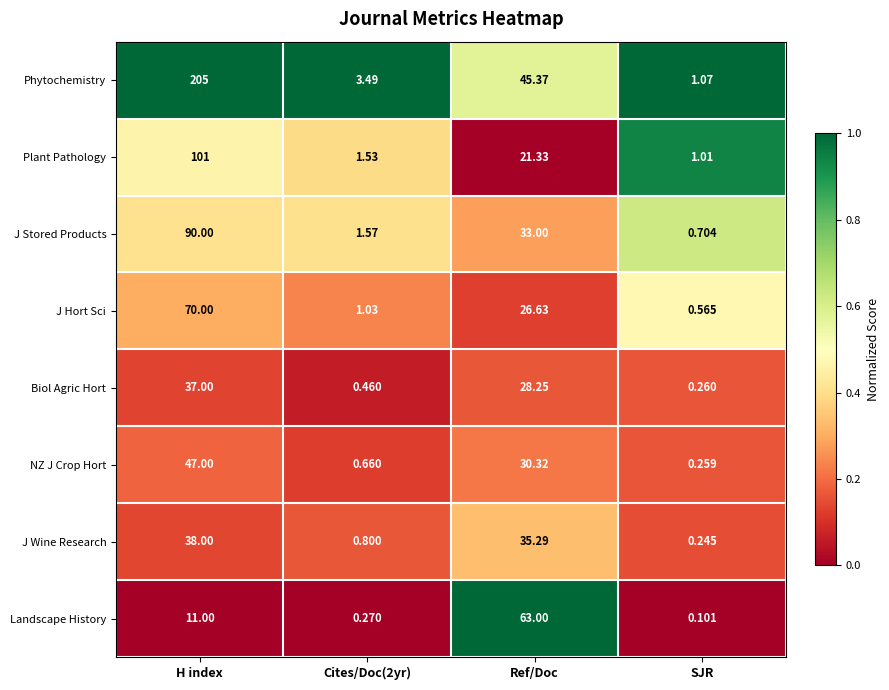

At Ref/Doc, list the series in order from smallest to largest.

Plant Pathology, J Hort Sci, Biol Agric Hort, NZ J Crop Hort, J Stored Products, J Wine Research, Phytochemistry, Landscape History